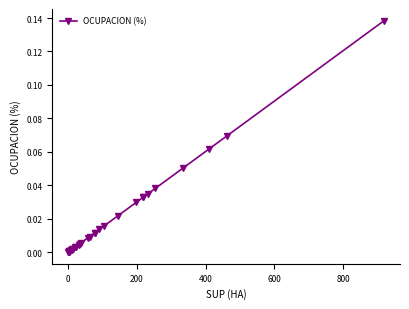

Reading right to left, list all the values displayed in this chart.

0.1	0.1	0.1	0.1	0.0	0.0	0.0	0.0	0.0	0.0	0.0	0.0	0.0	0.0	0.0	0.0	0.0	0.0	0.0	0.0	0.0	0.0	0.0	0.0	0.0	0.0	0.0	0.0	0.0	0.0	0.0	0.0